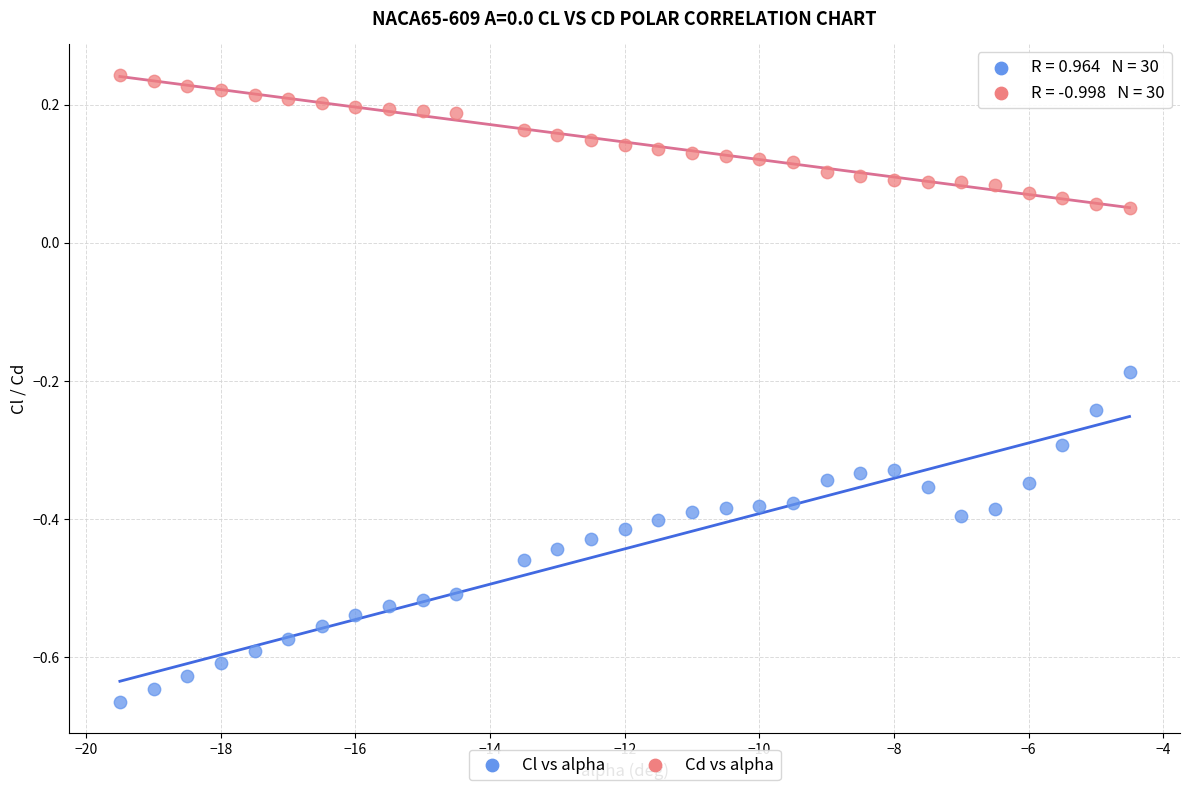

What is the X range (max minus min) for the scatter plot?

15.0